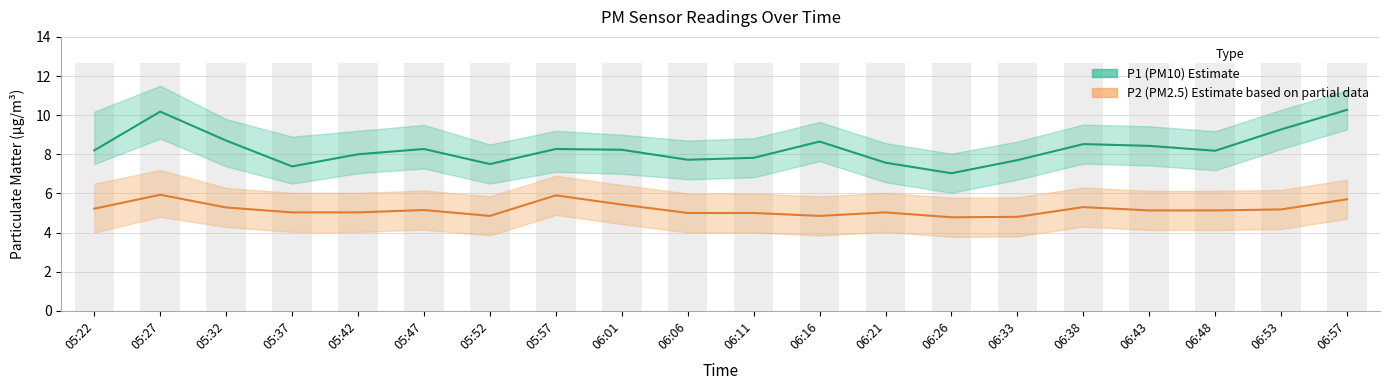

Reading right to left, extract all data points from this chart.

P1 (PM10) Estimate: 10.3	9.3	8.2	8.4	8.5	7.7	7.0	7.6	8.7	7.8	7.7	8.2	8.3	7.5	8.3	8.0	7.4	8.7	10.2	8.2
P2 (PM2.5) Estimate based on partial data: 5.7	5.2	5.1	5.1	5.3	4.8	4.8	5.0	4.8	5.0	5.0	5.4	5.9	4.8	5.2	5.0	5.0	5.3	5.9	5.2